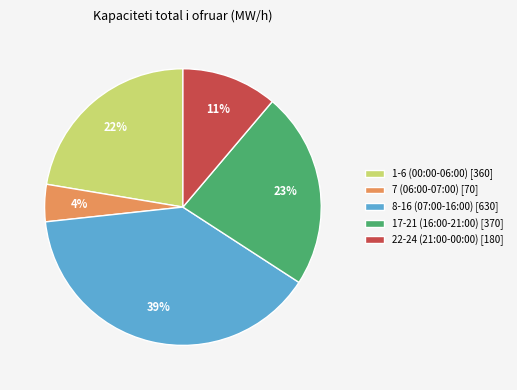

Which has a higher value, 22-24 (21:00-00:00) [180] or 1-6 (00:00-06:00) [360]?

1-6 (00:00-06:00) [360]